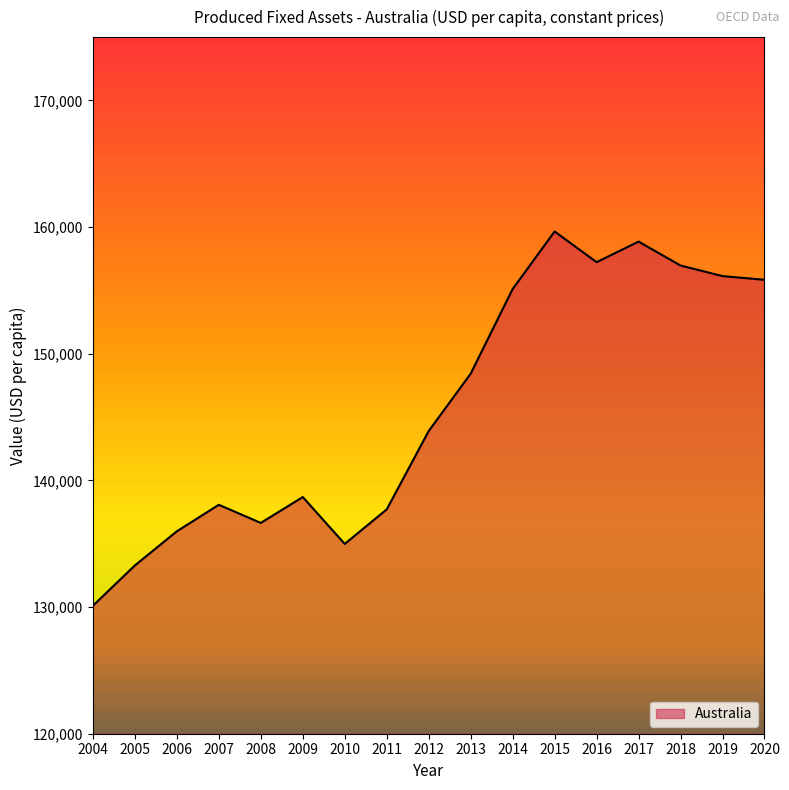

Does the chart have visible grid lines?

No